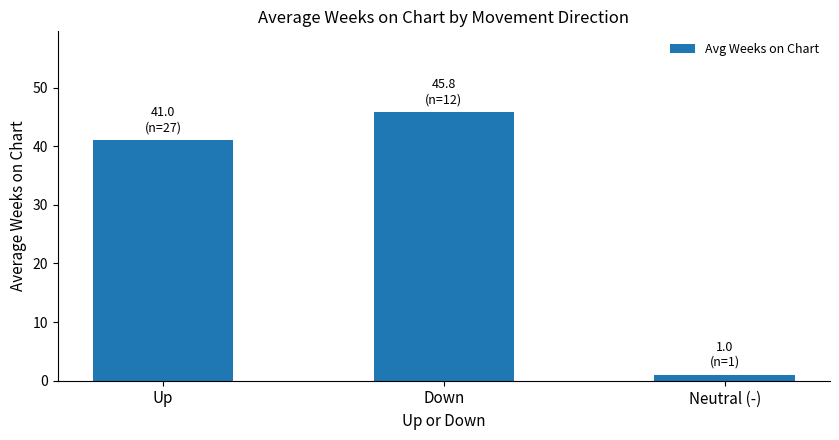

How many categories are shown in the chart?

3